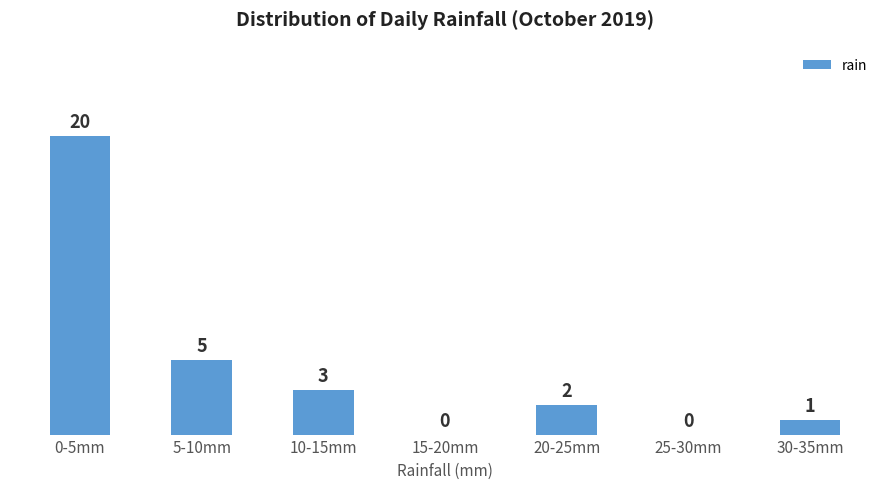

Reading left to right, what are all the values shown in this chart?

0-5mm=20	5-10mm=5	10-15mm=3	15-20mm=0	20-25mm=2	25-30mm=0	30-35mm=1